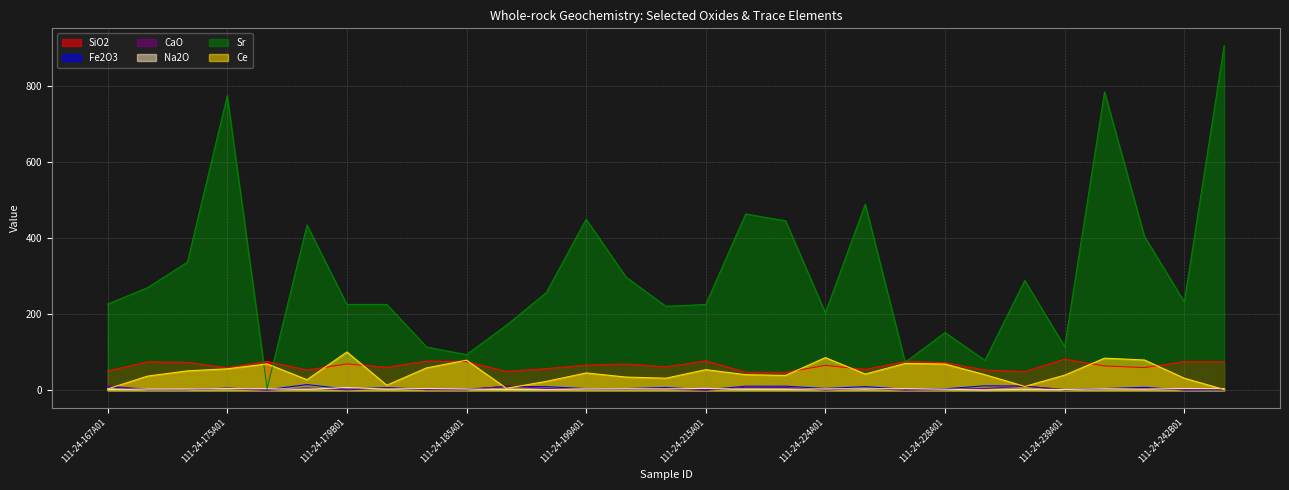

At which label does CaO reach its peak?

111-24-167A01